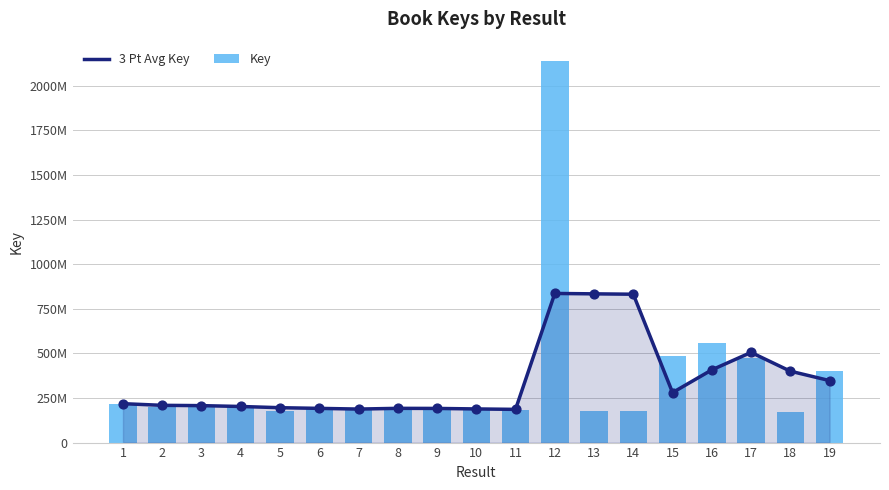

At which category is the sum across all series the highest?

12